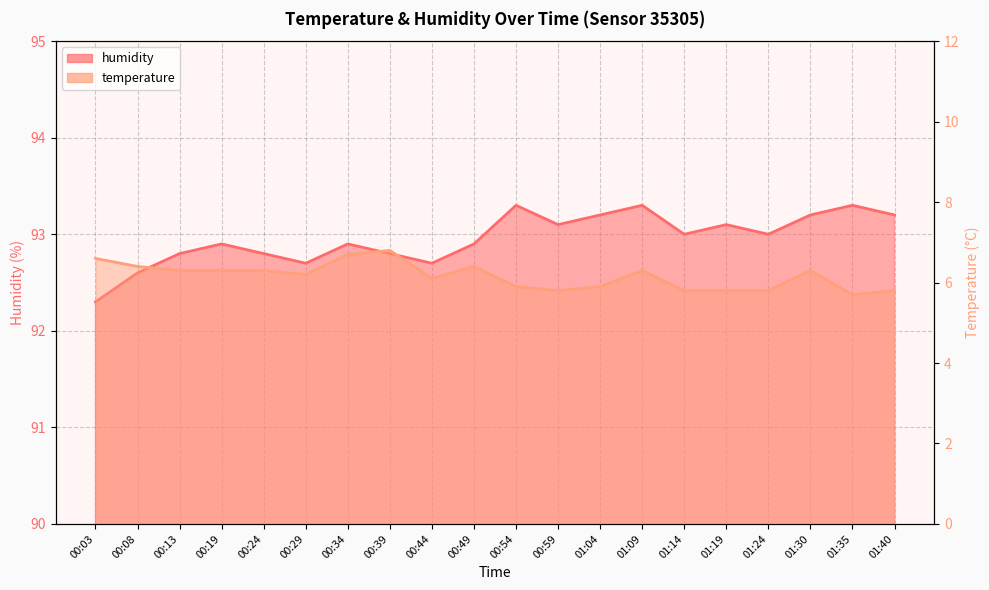

At which label does humidity reach its minimum?

00:03